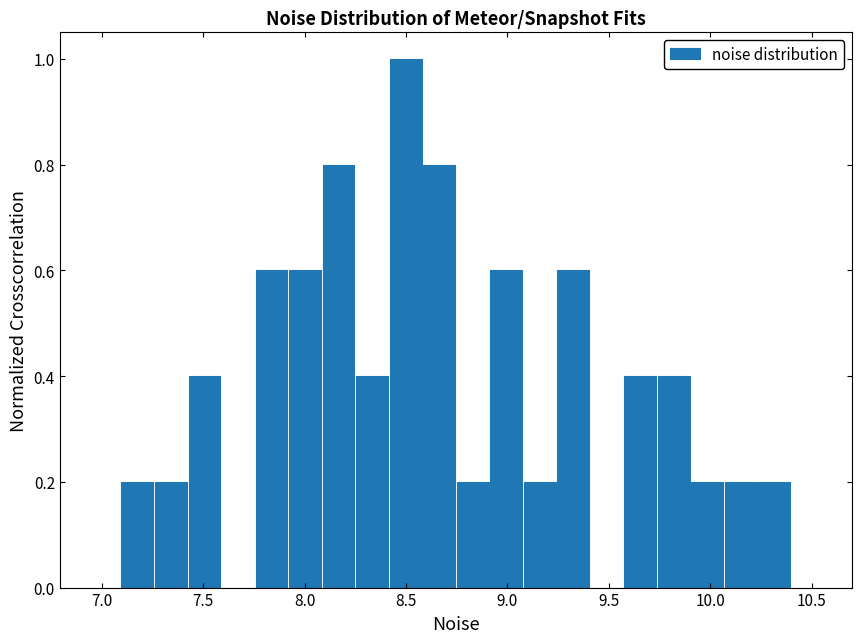

Around what value on the x-axis is the tallest bar? Give the approximate position of its centre, as read against the axis.

8.50